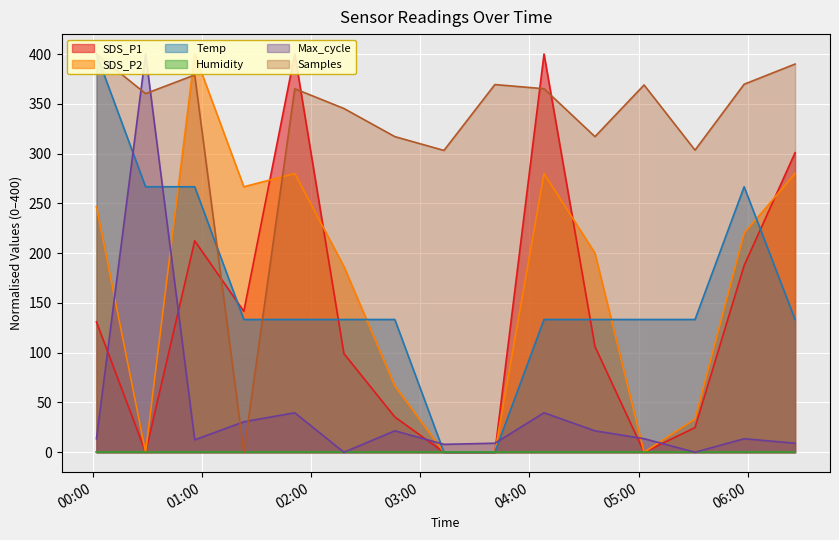

True or false: SDS_P2 and Temp intersect in this chart.

True